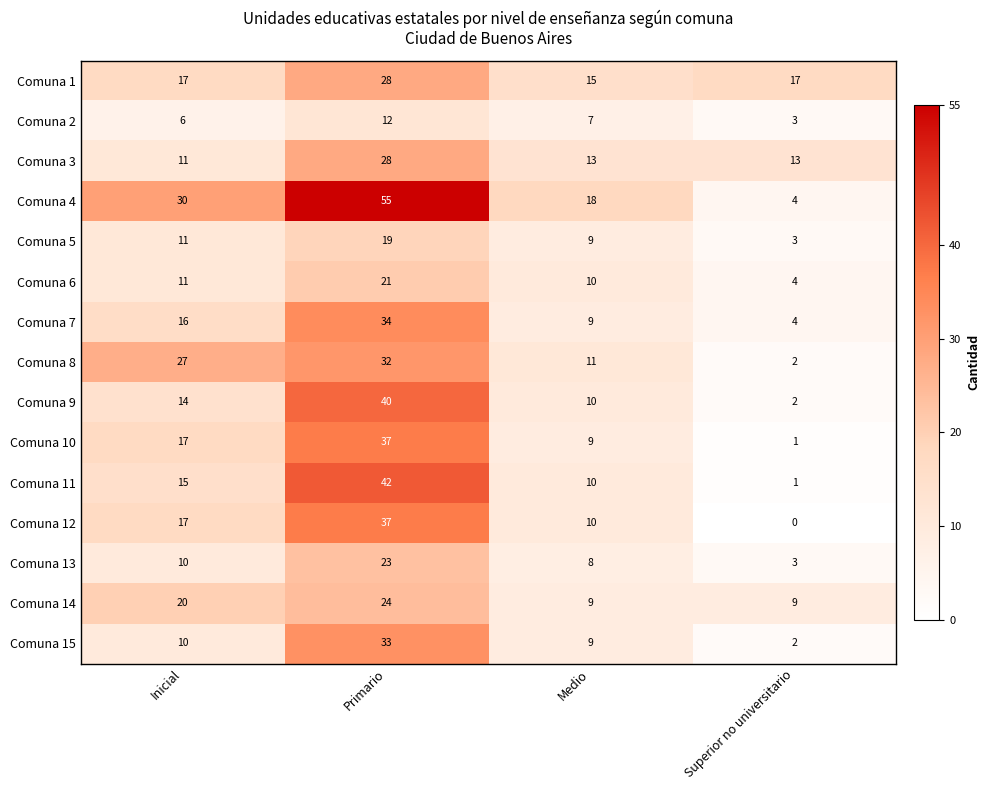

Is it true that Comuna 1 equals 6 at Inicial?

False